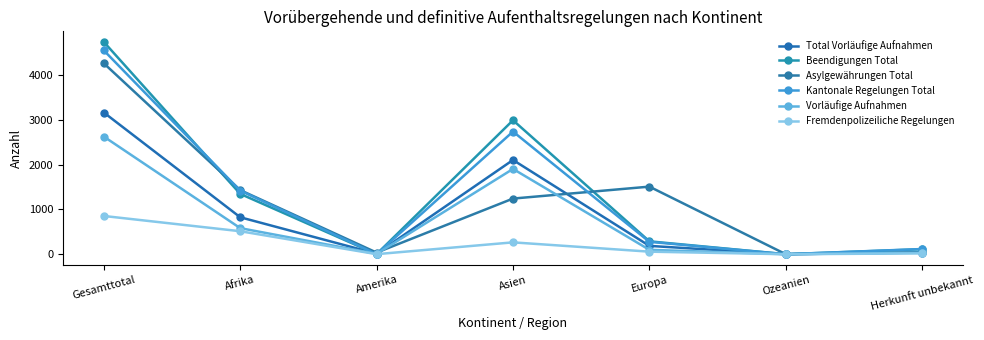

How many lines are shown in the chart?

6